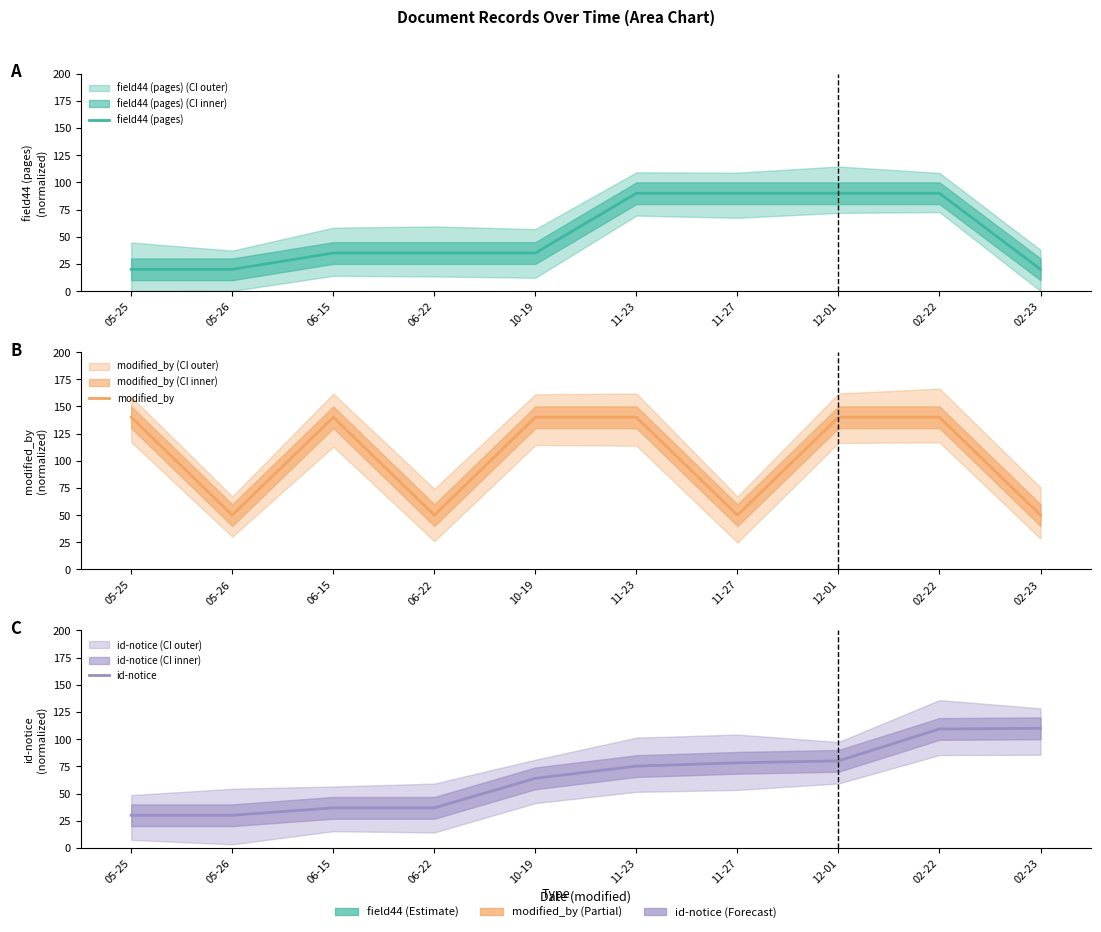

What is the total value across all series at 05-25?

190.0